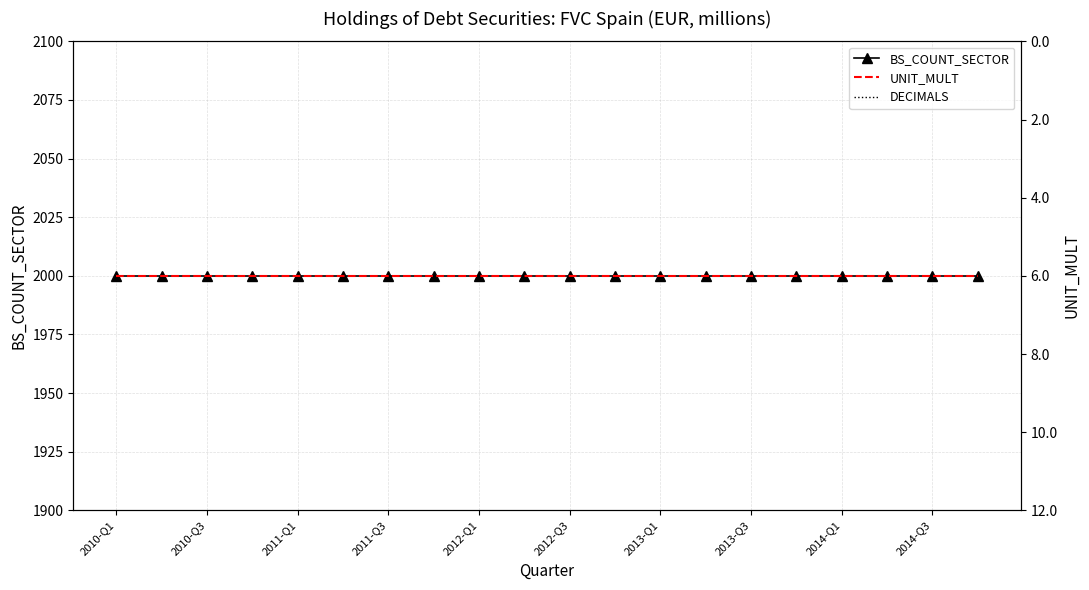

Which series has the largest total across all categories?

BS_COUNT_SECTOR